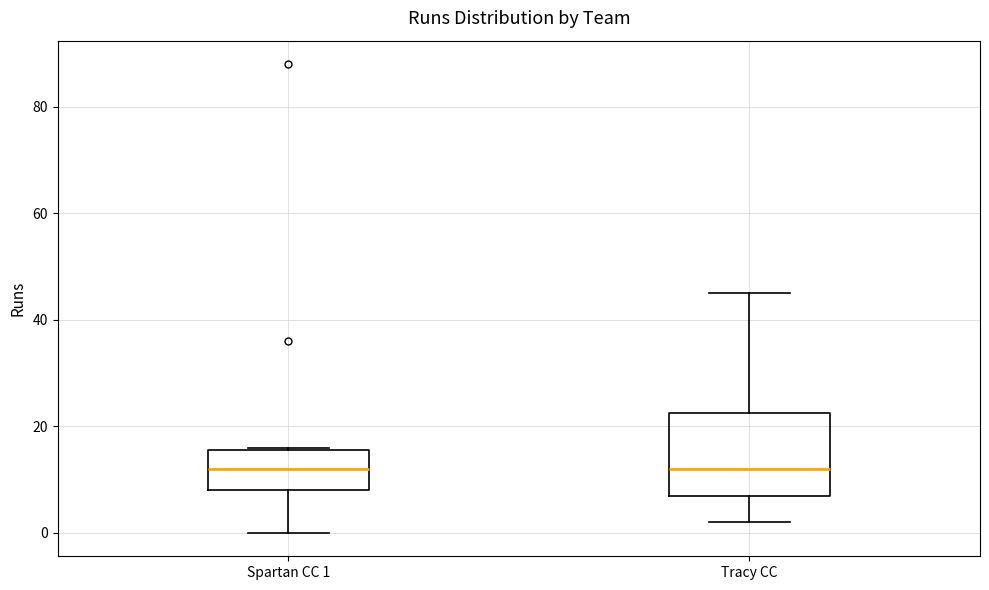

Where does the lower whisker of the box for Spartan CC 1 end on the y-axis? The values are not printed on the chart, so give them approximately, as read against the axis.

0